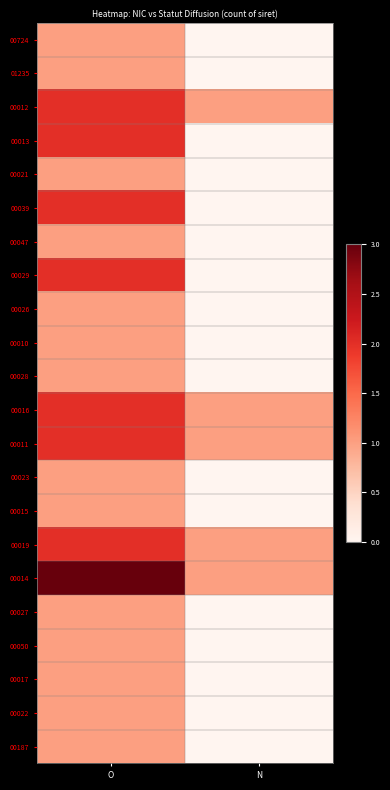

Which category has the highest value across all series?

O